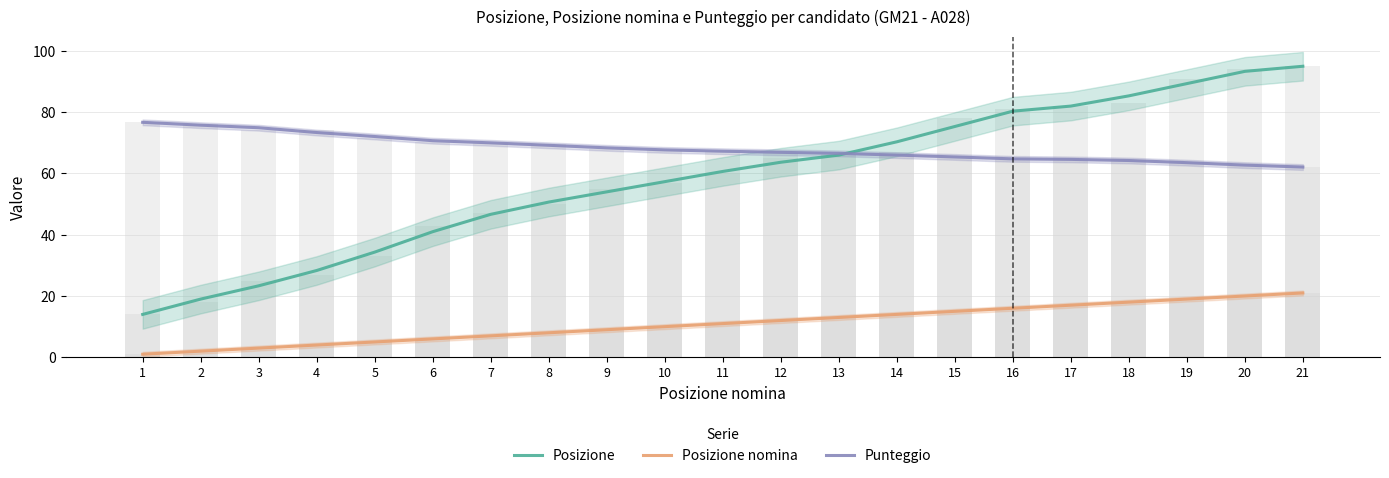

Reading left to right, list all the values displayed in this chart.

Posizione: 1=14.0	2=19.0	3=23.3	4=28.3	5=34.3	6=41.0	7=46.7	8=50.7	9=54.0	10=57.3	11=60.7	12=63.7	13=66.0	14=70.3	15=75.3	16=80.3	17=82.0	18=85.3	19=89.3	20=93.3	21=95.0
Posizione nomina: 1=1.0	2=2.0	3=3.0	4=4.0	5=5.0	6=6.0	7=7.0	8=8.0	9=9.0	10=10.0	11=11.0	12=12.0	13=13.0	14=14.0	15=15.0	16=16.0	17=17.0	18=18.0	19=19.0	20=20.0	21=21.0
Punteggio: 1=76.7	2=75.8	3=74.9	4=73.4	5=72.1	6=70.7	7=70.0	8=69.2	9=68.4	10=67.7	11=67.3	12=66.9	13=66.6	14=66.0	15=65.4	16=64.8	17=64.6	18=64.2	19=63.5	20=62.7	21=62.1